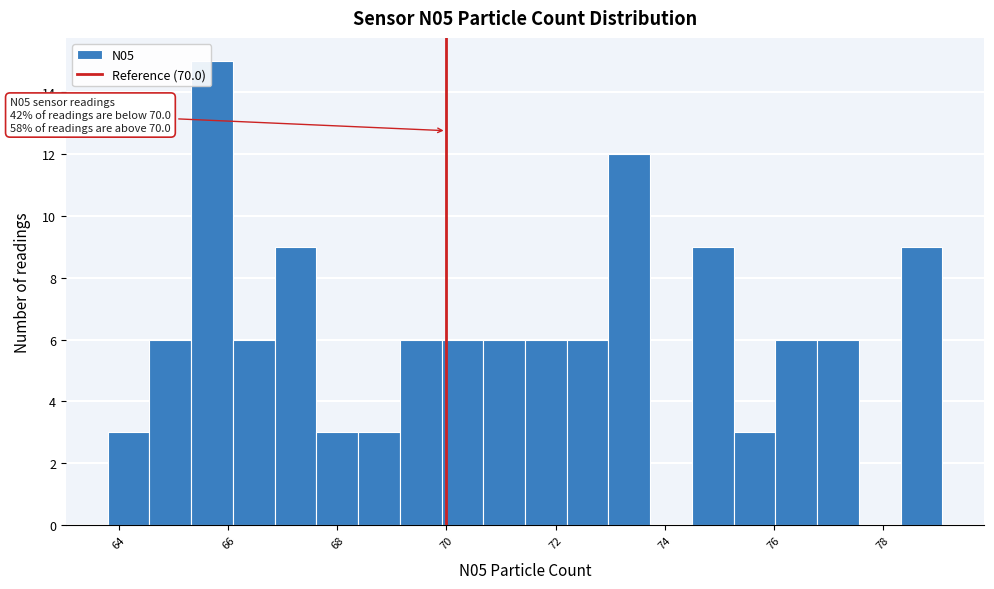

Read against the x-axis, roughly where is the centre of the tallest bar?

65.8